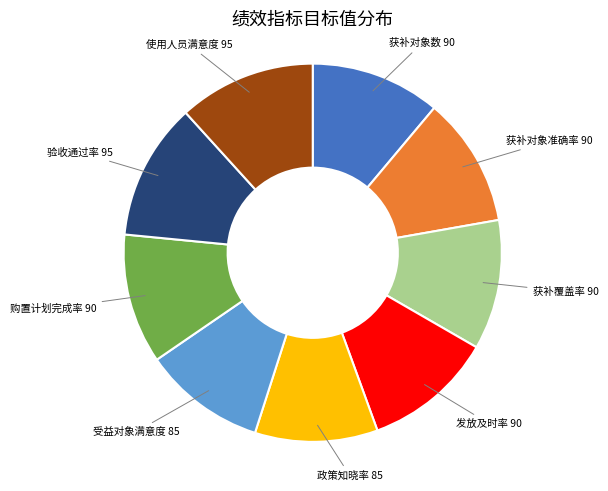

Between 获补覆盖率 and 受益对象满意度, which is larger?

获补覆盖率